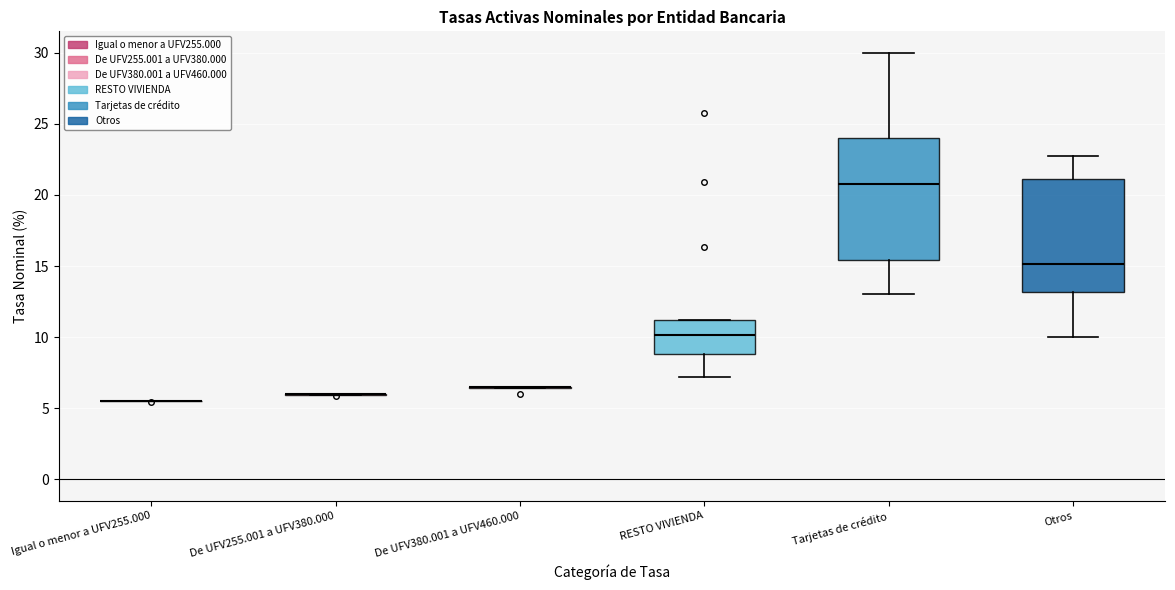

Where is the lower edge of the box for Otros on the y-axis? The values are not printed on the chart, so give them approximately, as read against the axis.

13.0